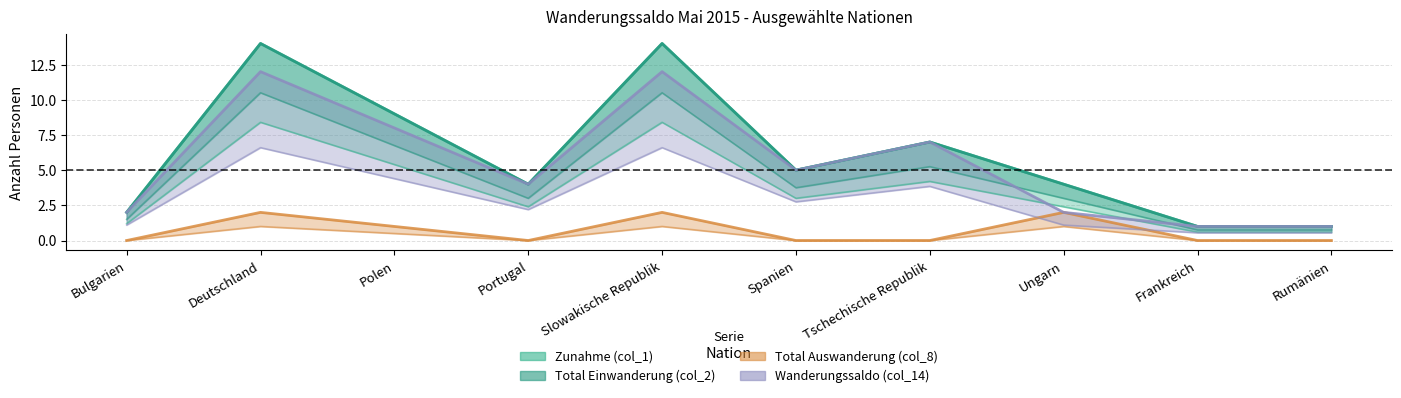

Does the chart have visible grid lines?

Yes